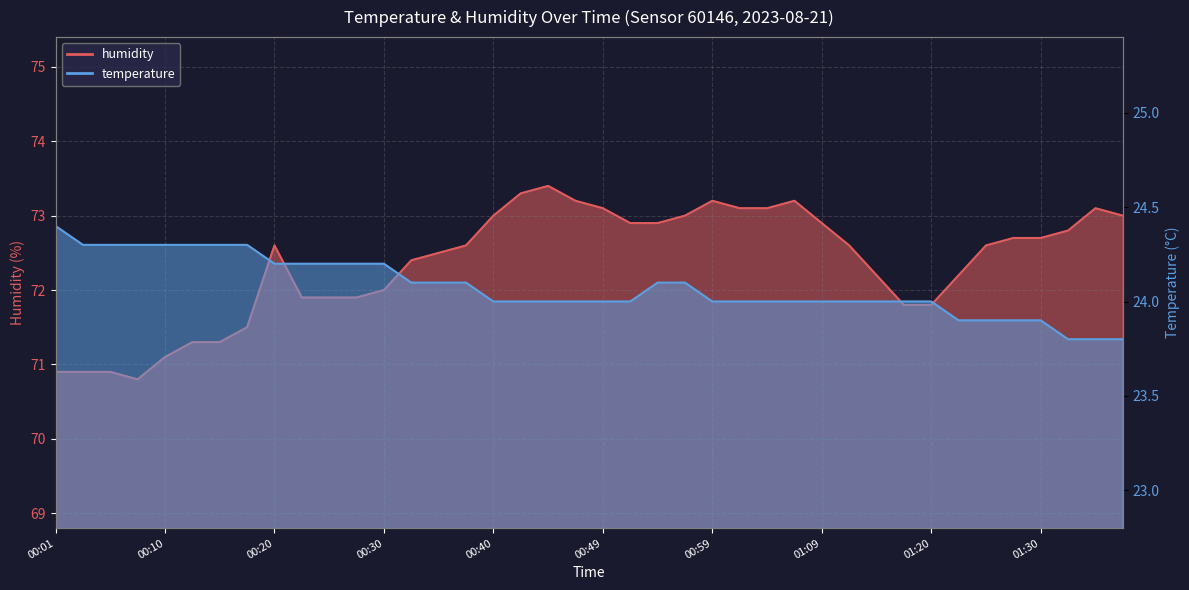

True or false: temperature has a value of 37.7 at 01:17.

False